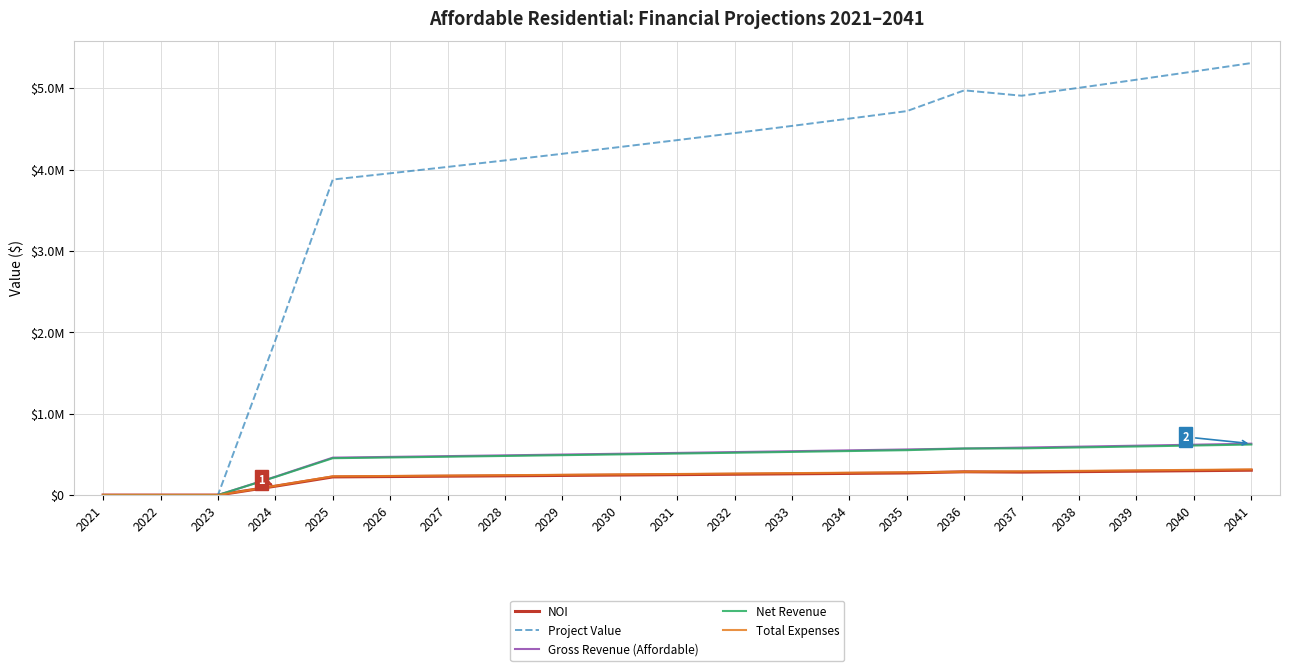

Reading right to left, transcribe all the data shown in this chart.

NOI: 2041=305307.0	2040=299362.8	2039=293535.2	2038=287821.8	2037=282220.5	2036=286013.9	2035=271345.1	2034=266066.9	2033=260892.1	2032=255818.8	2031=250845.0	2030=245968.7	2029=241188.0	2028=236501.0	2027=231906.0	2026=227401.0	2025=222984.4	2024=109327.2	2023=0.0	2022=0.0	2021=0.0
Project Value: 2041=5309686.3	2040=5206309.2	2039=5104959.2	2038=5005596.4	2037=4908181.8	2036=4974154.1	2035=4719045.6	2034=4627249.7	2033=4537253.8	2032=4449022.4	2031=4362521.1	2030=4277715.9	2029=4194573.6	2028=4113061.5	2027=4033147.6	2026=3954800.7	2025=3877990.0	2024=1901342.7	2023=0.0	2022=0.0	2021=0.0
Gross Revenue (Affordable): 2041=631457.8	2040=619076.3	2039=606937.5	2038=595036.8	2037=583369.4	2036=571930.8	2035=560716.5	2034=549722.0	2033=538943.2	2032=528375.7	2031=518015.4	2030=507858.2	2029=497900.2	2028=488137.4	2027=478566.1	2026=469182.5	2025=459982.8	2024=225481.8	2023=0.0	2022=0.0	2021=0.0
Net Revenue: 2041=620982.4	2040=608848.5	2039=596952.5	2038=585289.8	2037=573855.7	2036=571930.8	2035=551655.9	2034=540881.3	2033=530318.0	2032=519961.9	2031=509808.8	2030=499854.7	2029=490095.9	2028=480528.4	2027=471148.5	2026=461952.5	2025=452936.9	2024=222049.0	2023=0.0	2022=0.0	2021=0.0
Total Expenses: 2041=315675.4	2040=309485.7	2039=303417.4	2038=297468.0	2037=291635.3	2036=285916.9	2035=280310.7	2034=274814.4	2033=269425.9	2032=264143.1	2031=258963.8	2030=253886.1	2029=248907.9	2028=244027.4	2027=239242.5	2026=234551.5	2025=229952.4	2024=112721.8	2023=0.0	2022=0.0	2021=0.0